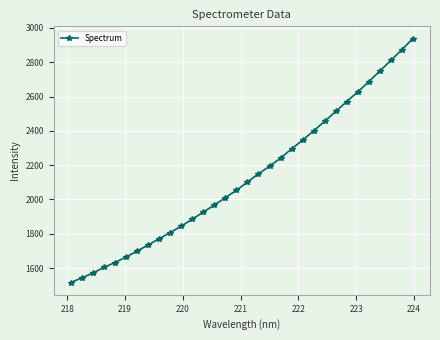

What is the minimum value shown in the chart?

1515.5